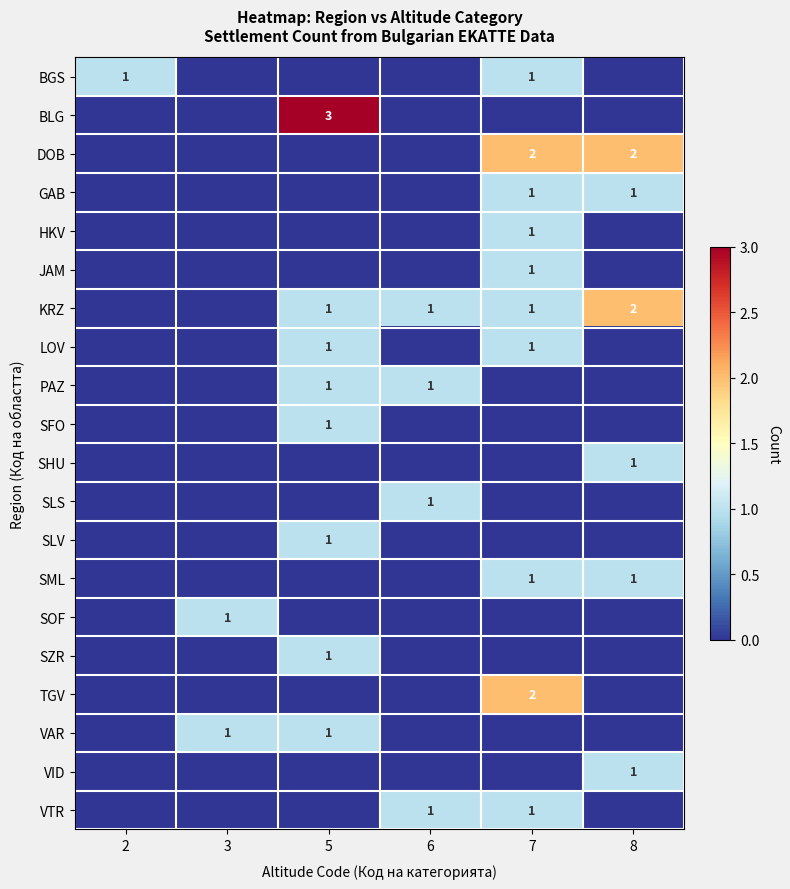

Which label corresponds to the largest value in the chart?

5